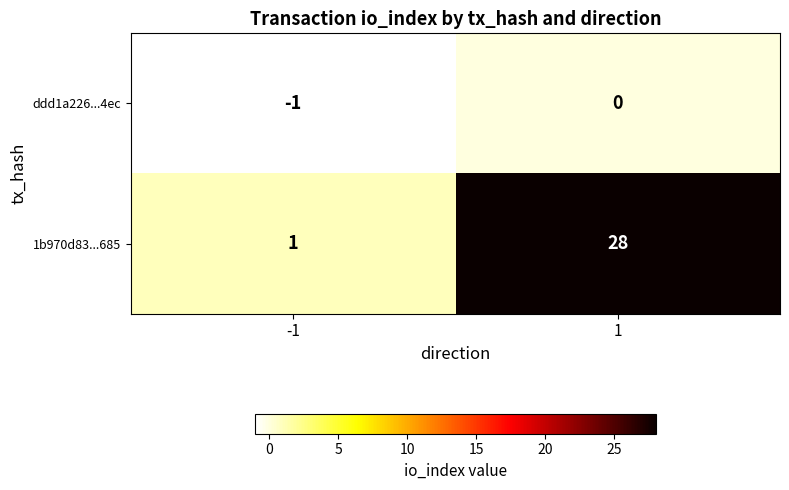

Which series has the widest spread of values?

1b970d83...685